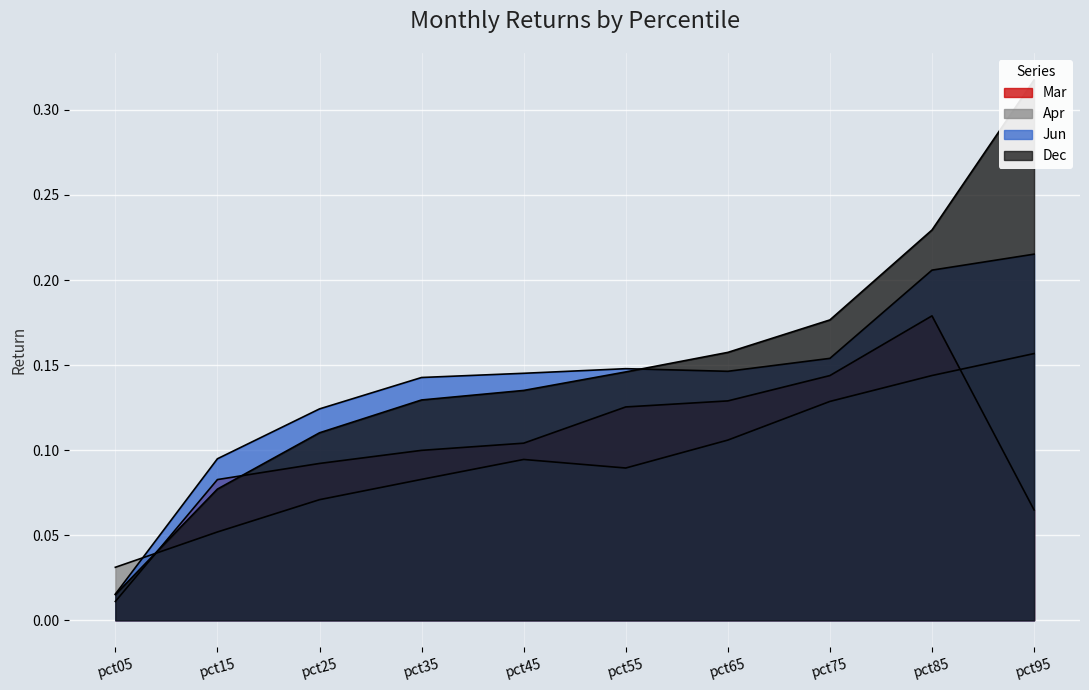

Between pct65 and pct55, which is larger?

pct65